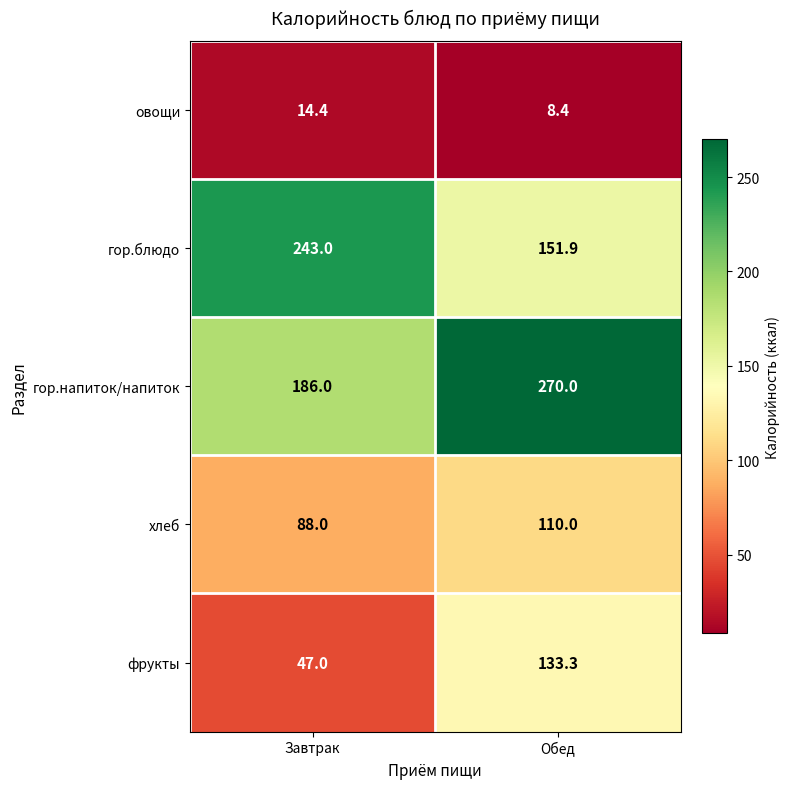

The value of гор.блюдо at Завтрак is 243.0. True or false?

True